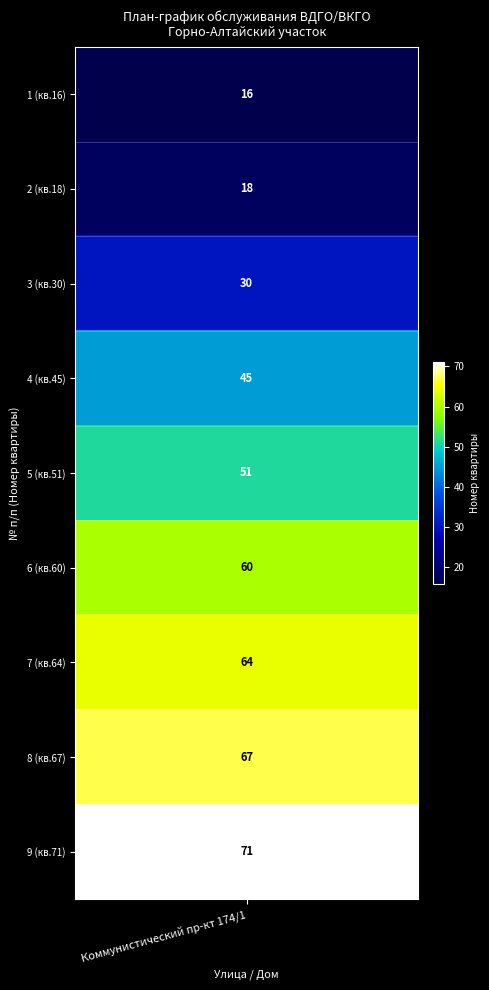

What is the sum of all values?

422